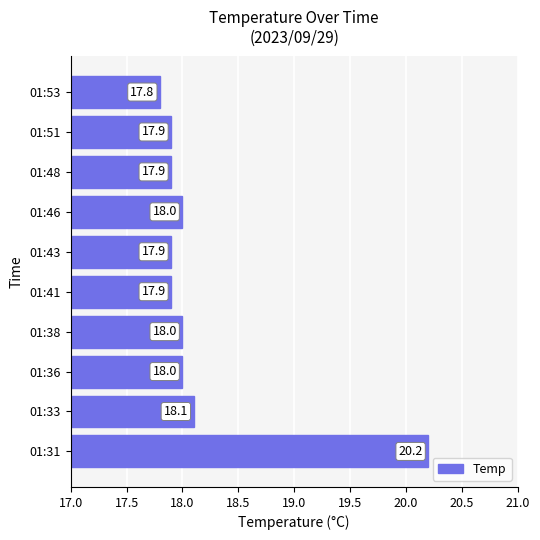

True or false: the data shows 8.8 at 01:46.

False